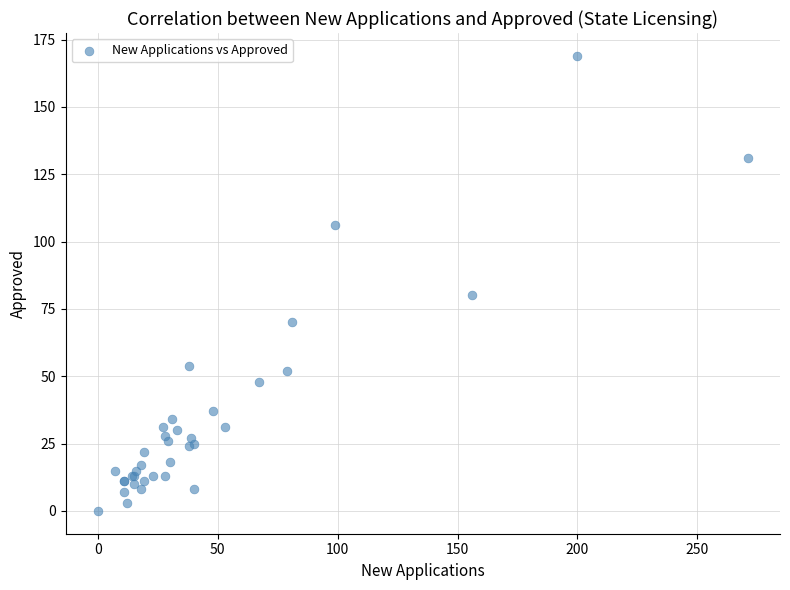

What Y value in the scatter plot is closest to 84?

80